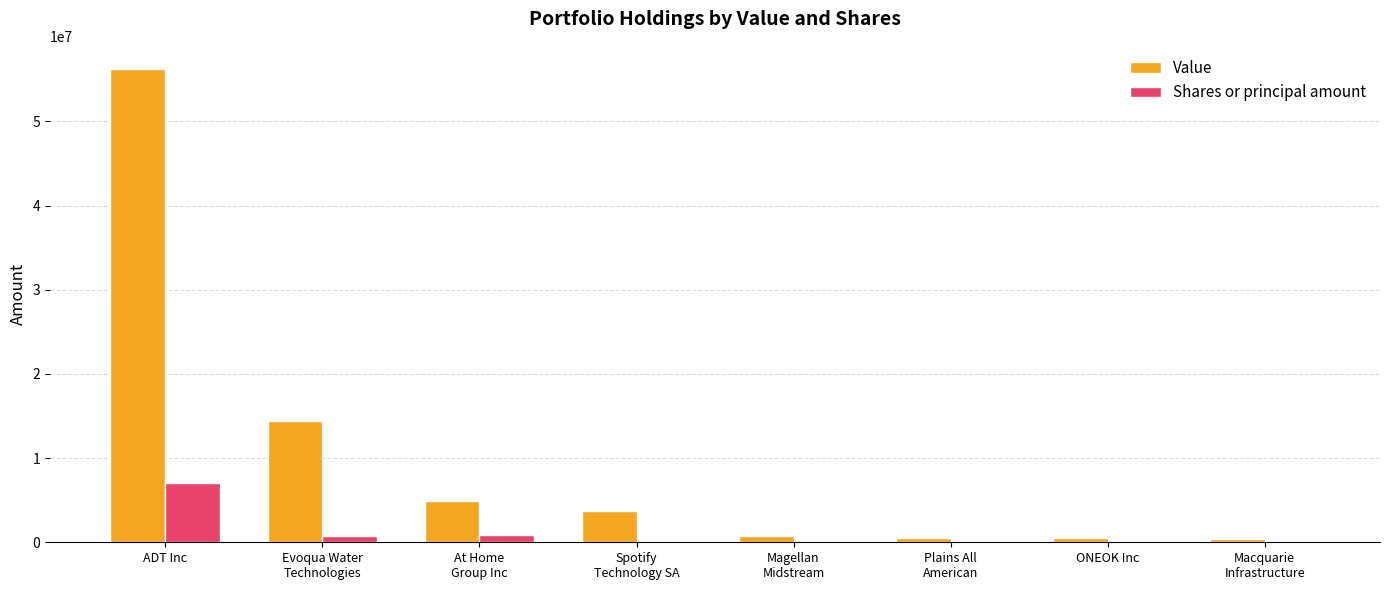

Which category has the highest value in the Value series?

ADT Inc